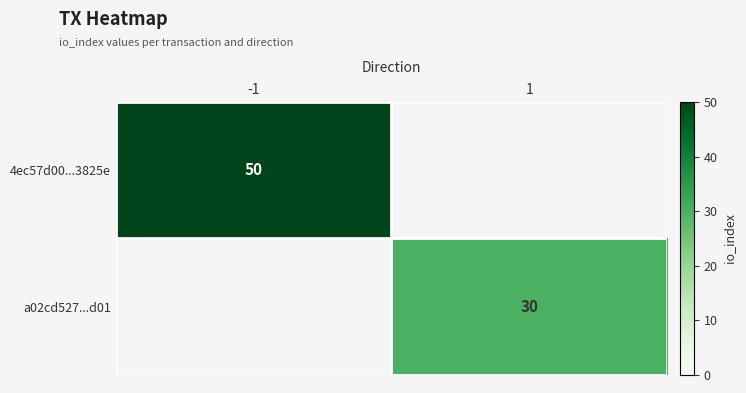

At how many categories does at least one series exceed 36?

1